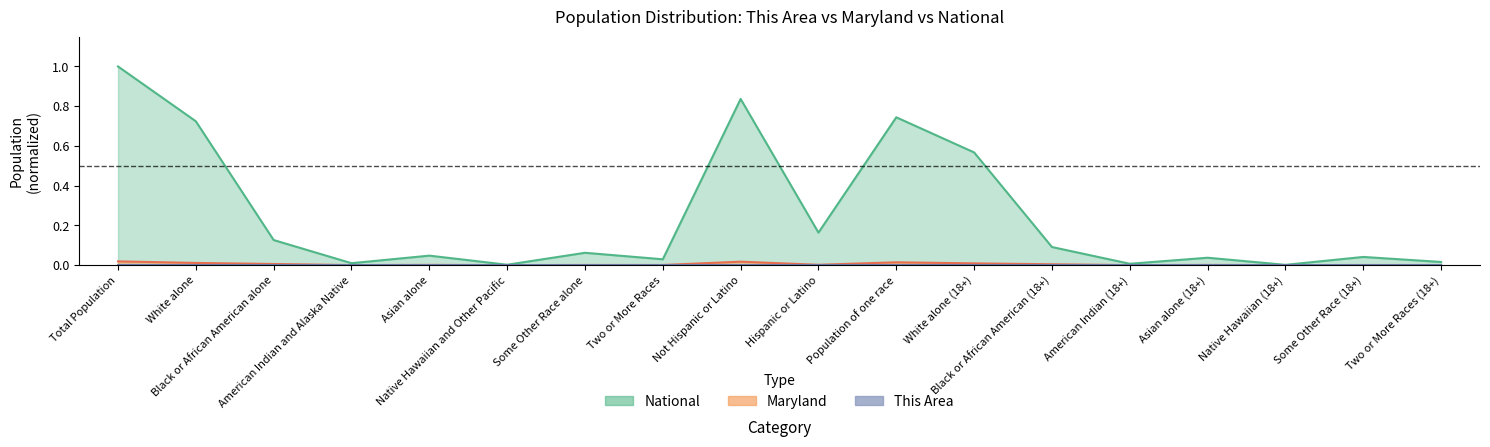

At how many categories does at least one series exceed 0?

18